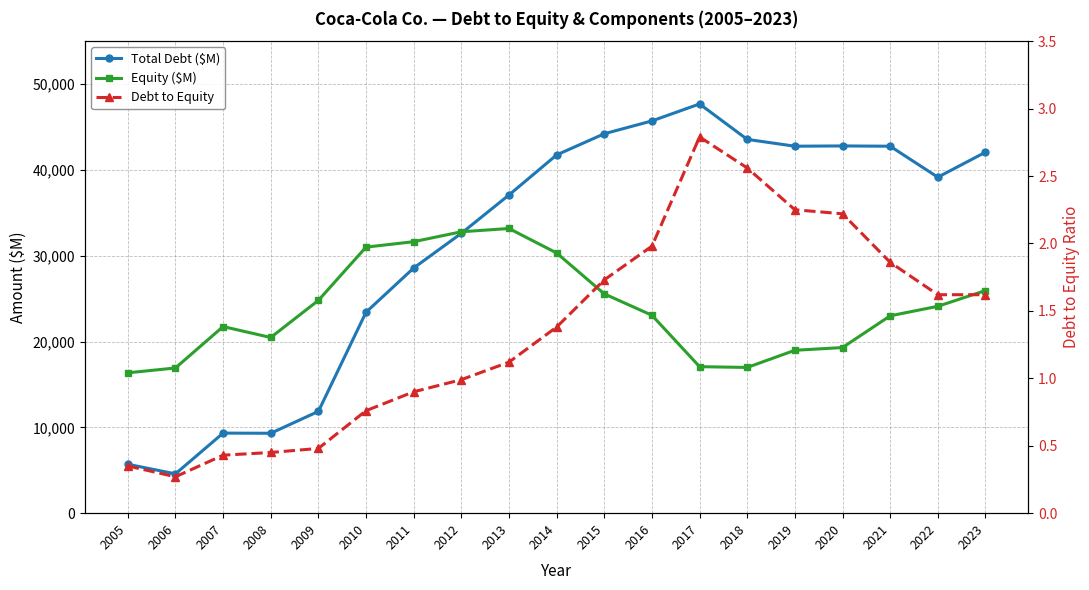

How many lines are shown in the chart?

3